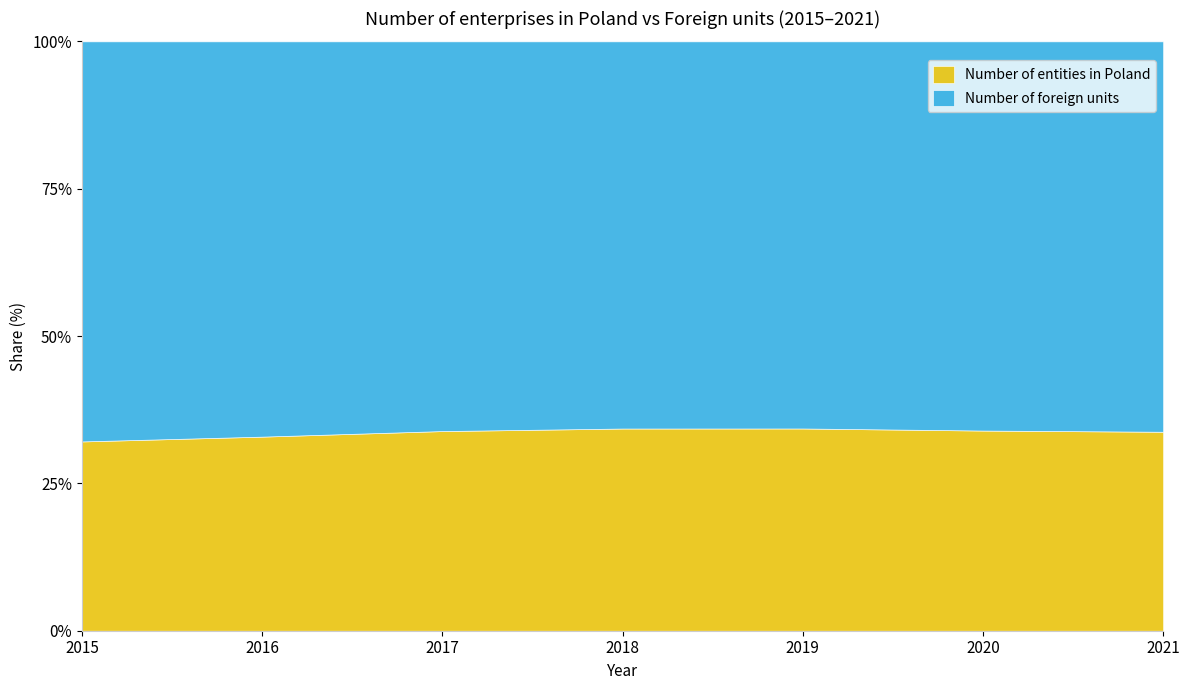

At which category does the chart reach its minimum across all series?

2015